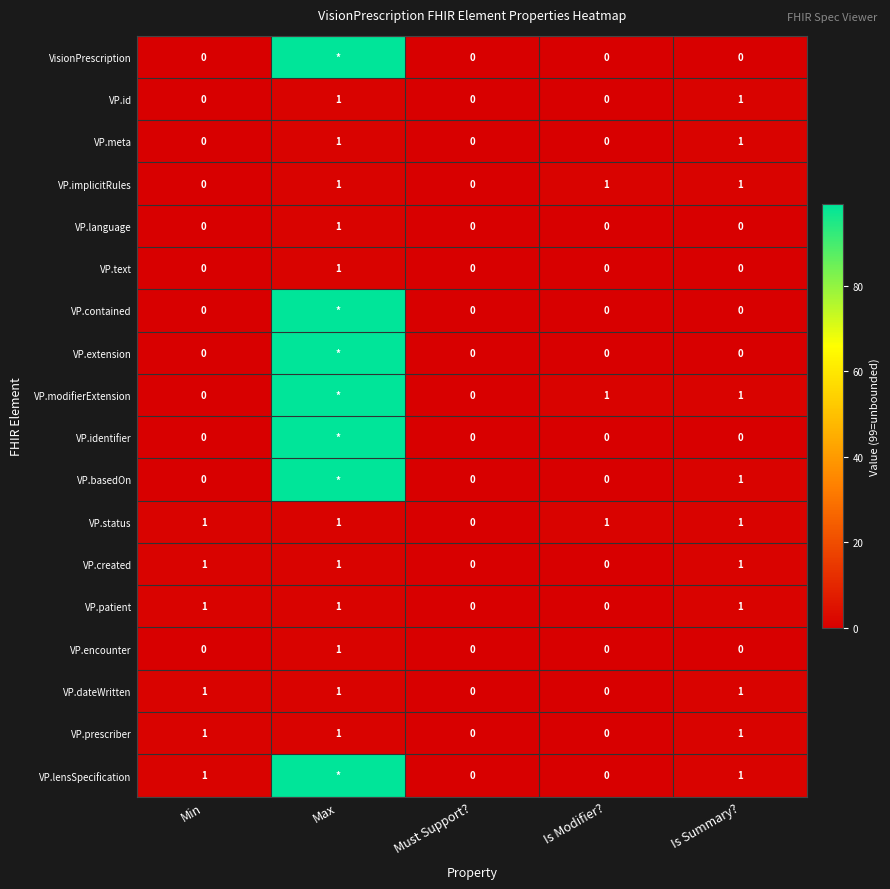

What is the total value across all series at Is Modifier??

3